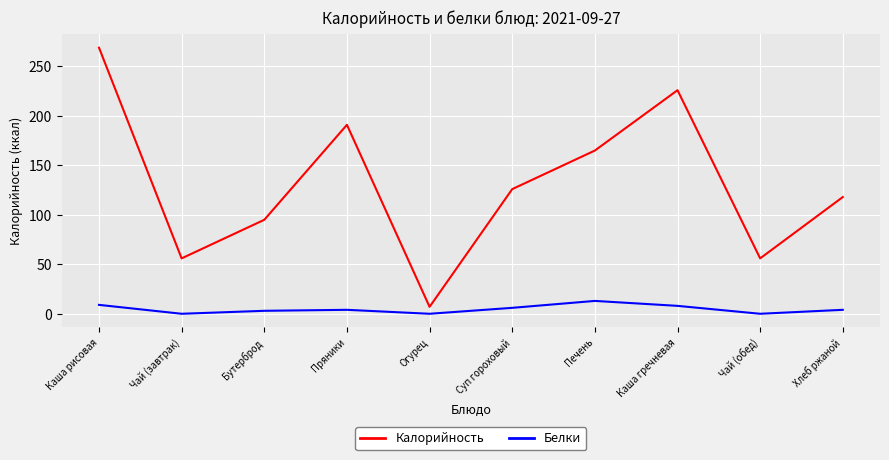

Is it true that Белки equals 13 at Печень?

True